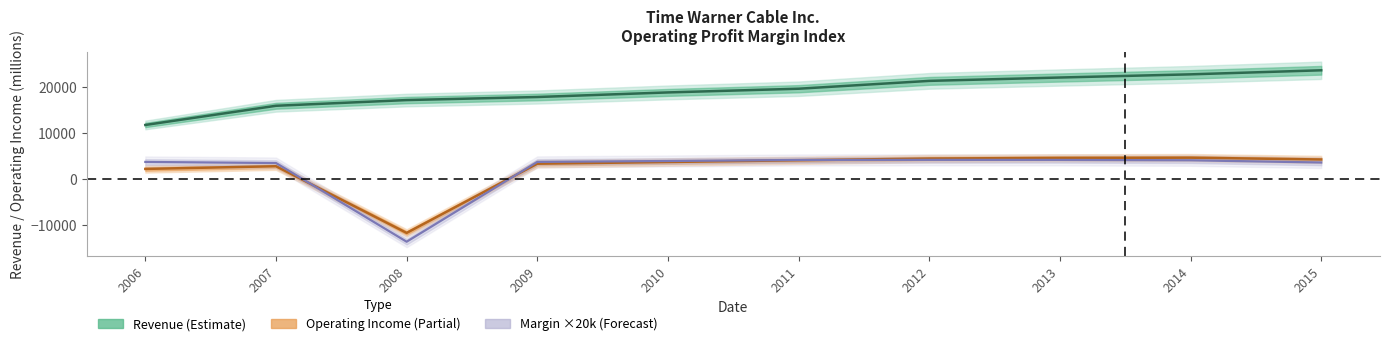

What is the lowest value of the Operating Margin ×20k series?

-13700.0